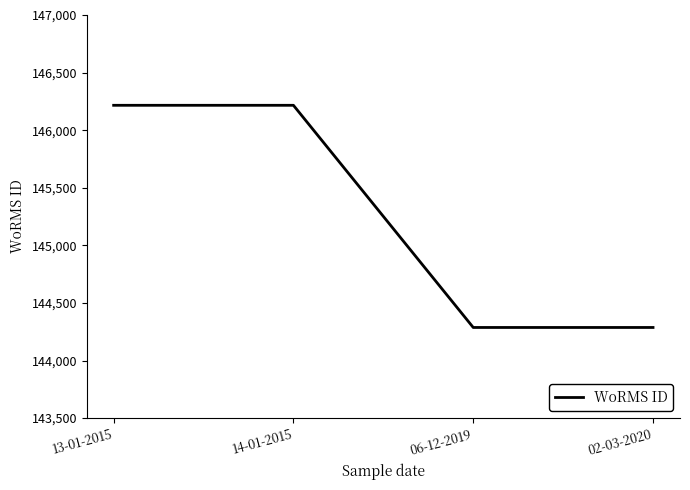

What is the smallest value displayed?

144287